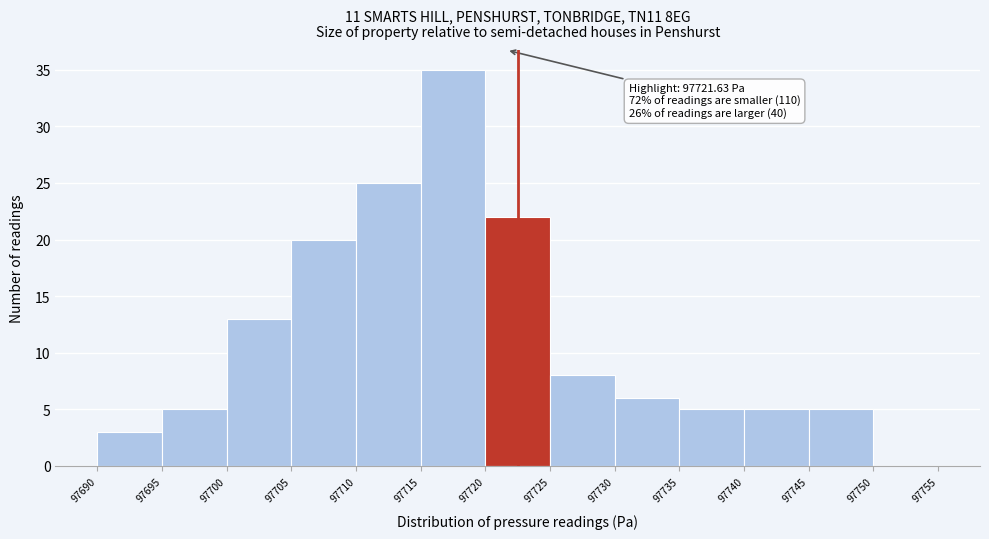

Which range on the x-axis has the tallest bar?

97715 to 97720